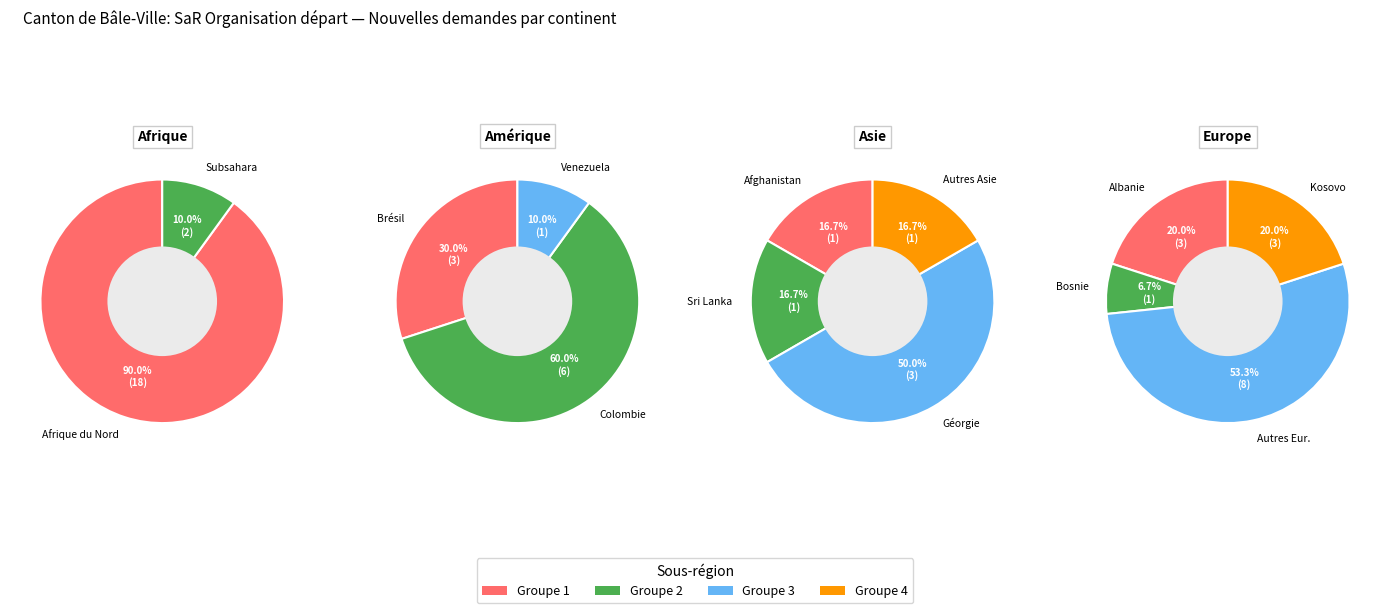

How many slices are in this pie chart?

4